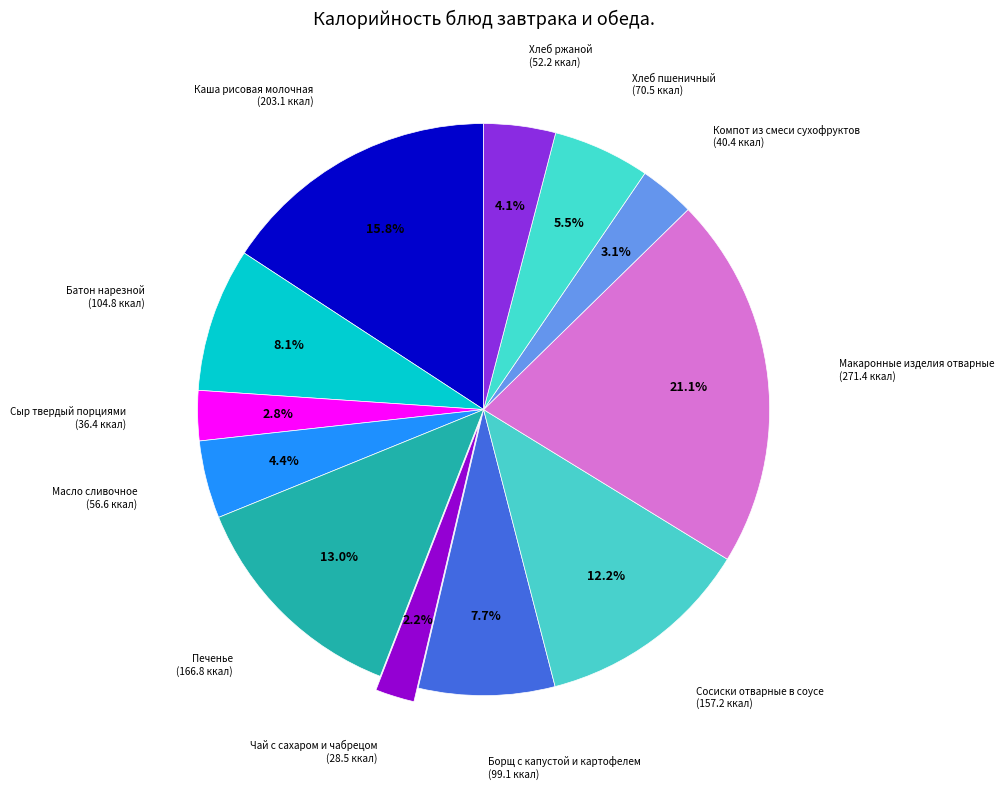

Rank the categories by value from lowest to highest.

Чай с сахаром и чабрецом, Сыр твердый порциями, Компот из смеси сухофруктов, Хлеб ржаной, Масло сливочное, Хлеб пшеничный, Борщ с капустой и картофелем, Батон нарезной, Сосиски отварные в соусе, Печенье, Каша рисовая молочная, Макаронные изделия отварные